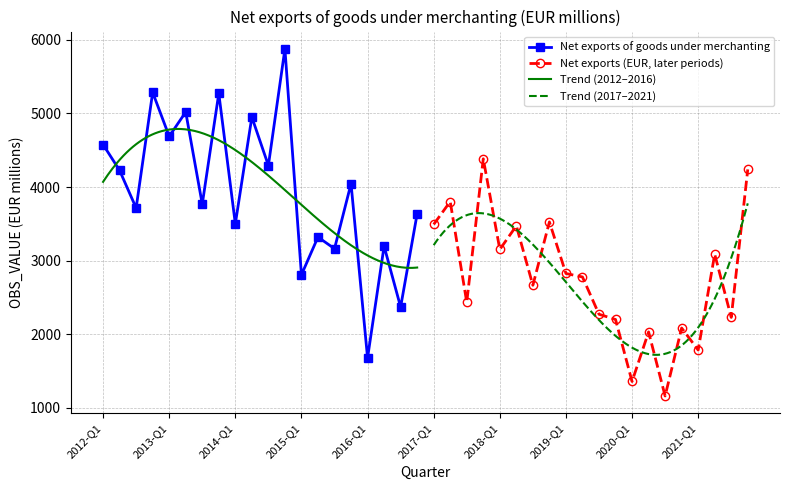

Between 2013-Q4 and 2015-Q1, which is larger?

2013-Q4